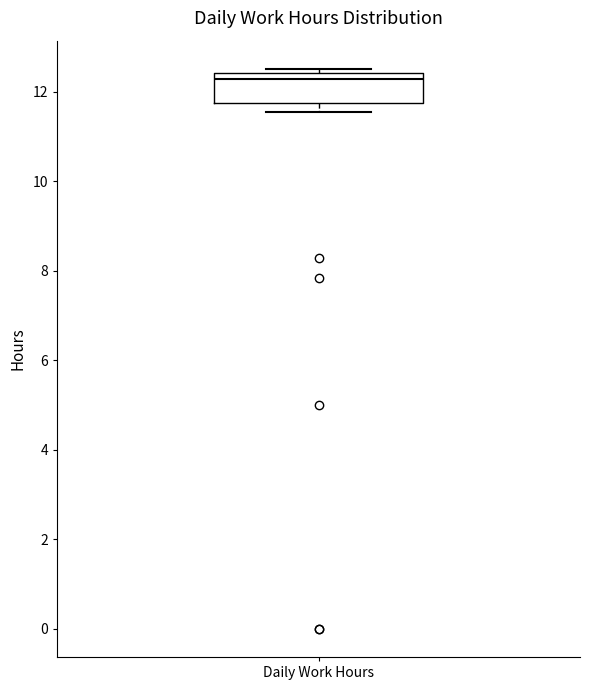

Transcribe this box plot: give where the median line is, the range the box spans, and where the two whiskers end, as read against the y-axis. The values are not printed on the chart, so give them approximately, as read against the axis.

median 12.2, box 11.8 to 12.4, whiskers 11.6 to 12.6